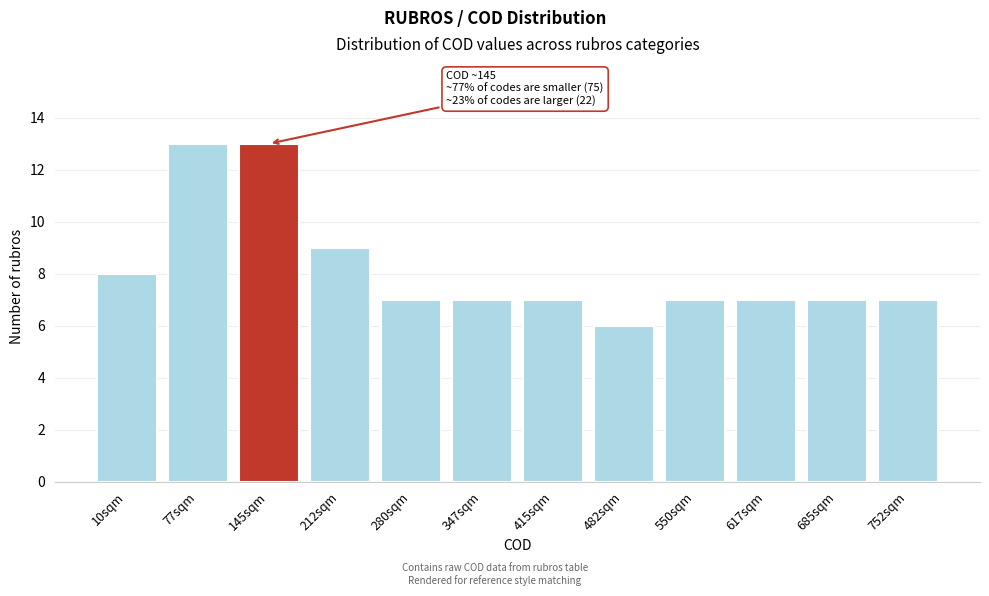

Reading left to right, extract all data points from this chart.

10sqm=8	77sqm=13	145sqm=13	212sqm=9	280sqm=7	347sqm=7	415sqm=7	482sqm=6	550sqm=7	617sqm=7	685sqm=7	752sqm=7